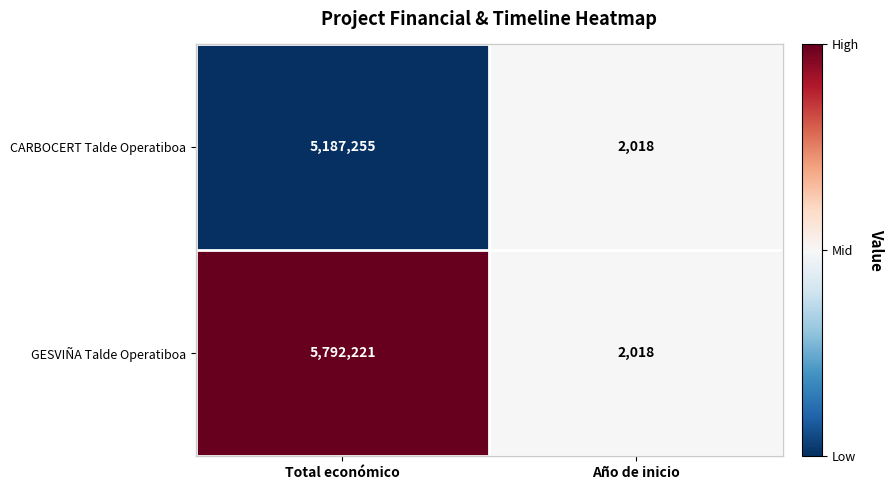

Read the CARBOCERT Talde Operatiboa value at Total económico.

5187255